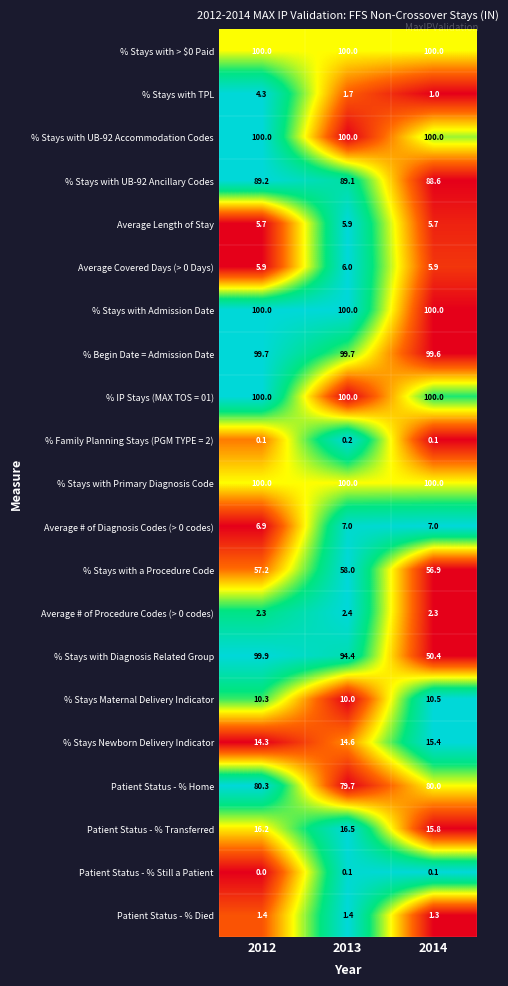

What is the lowest value of the % Stays Newborn Delivery Indicator series?

14.3